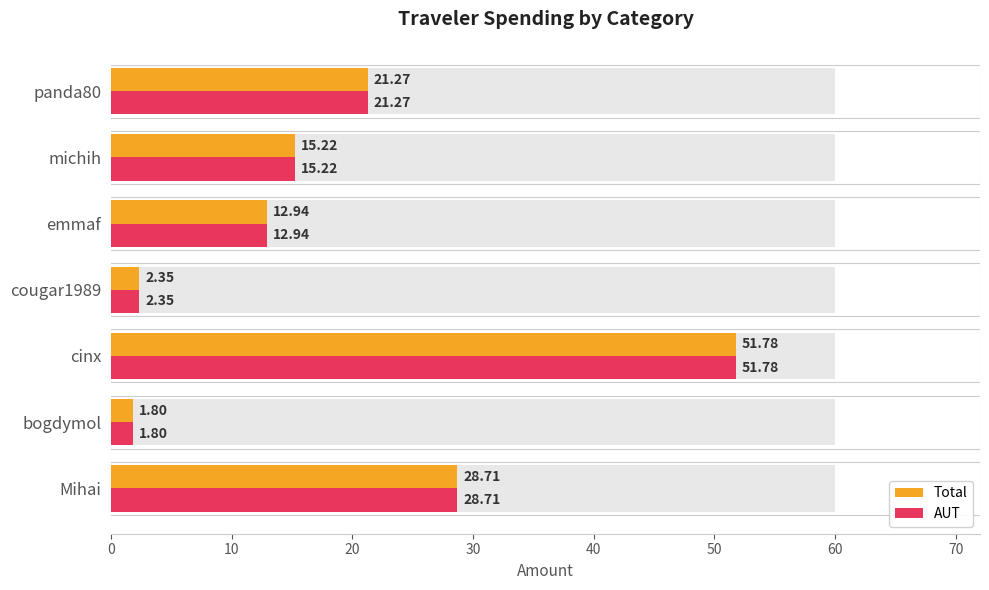

How many values in the Total series are below 15?

3